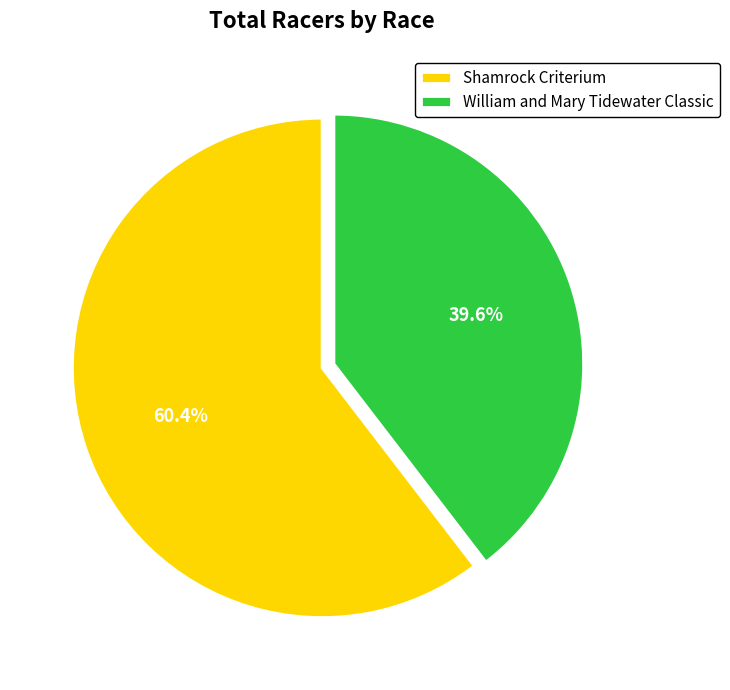

Does Shamrock Criterium account for over 50% of the chart?

Yes